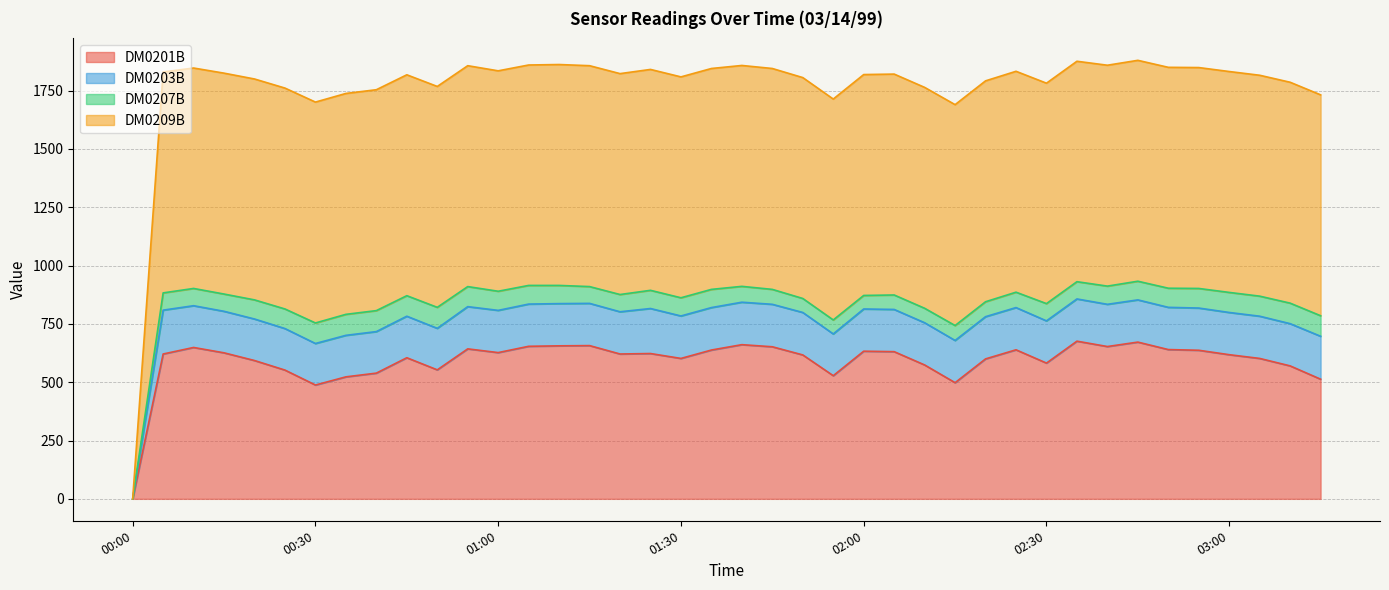

At which category does DM0203B reach its first local peak?

00:10